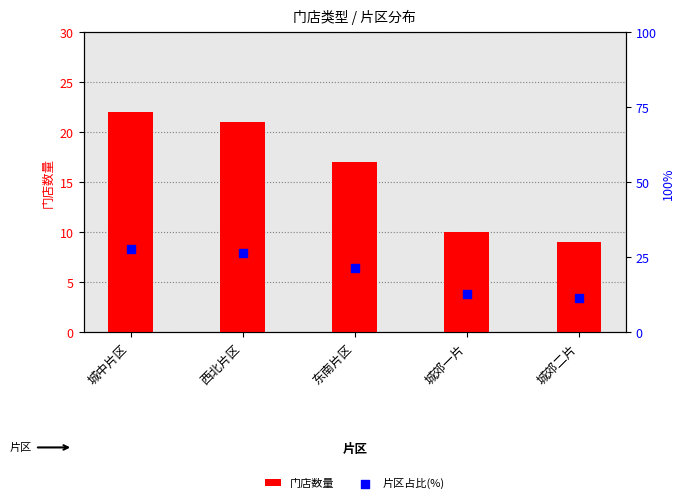

Which series contains the highest Y value?

片区占比(%)